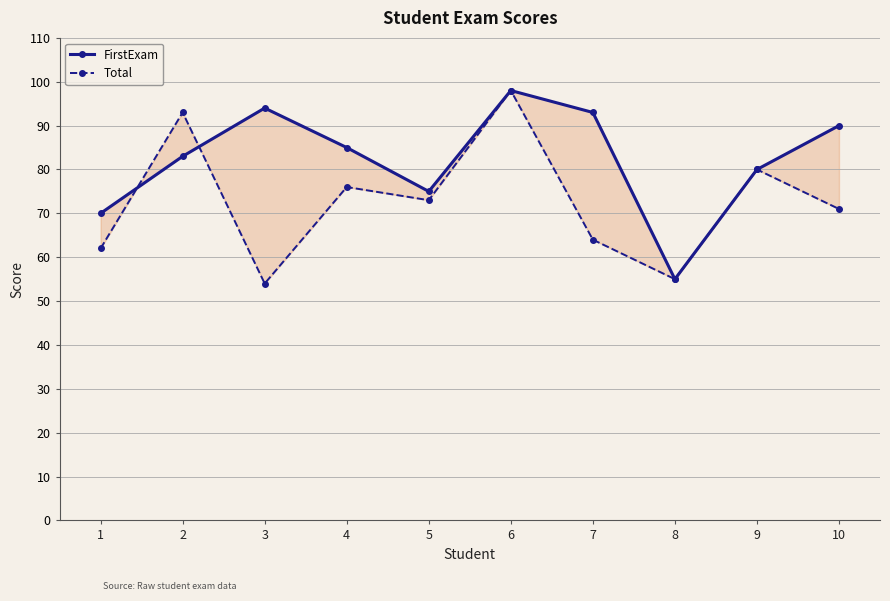

Reading left to right, what are all the values shown in this chart?

FirstExam: 1=70	2=83	3=94	4=85	5=75	6=98	7=93	8=55	9=80	10=90
Total: 1=62	2=93	3=54	4=76	5=73	6=98	7=64	8=55	9=80	10=71